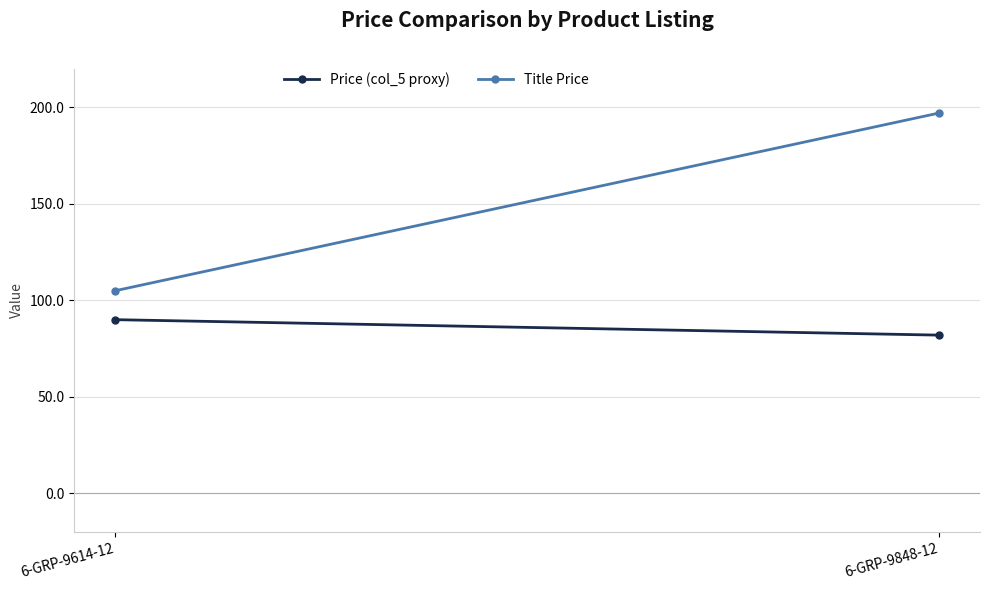

Read the Title Price value at 6-GRP-9848-12, to the nearest 10.

200